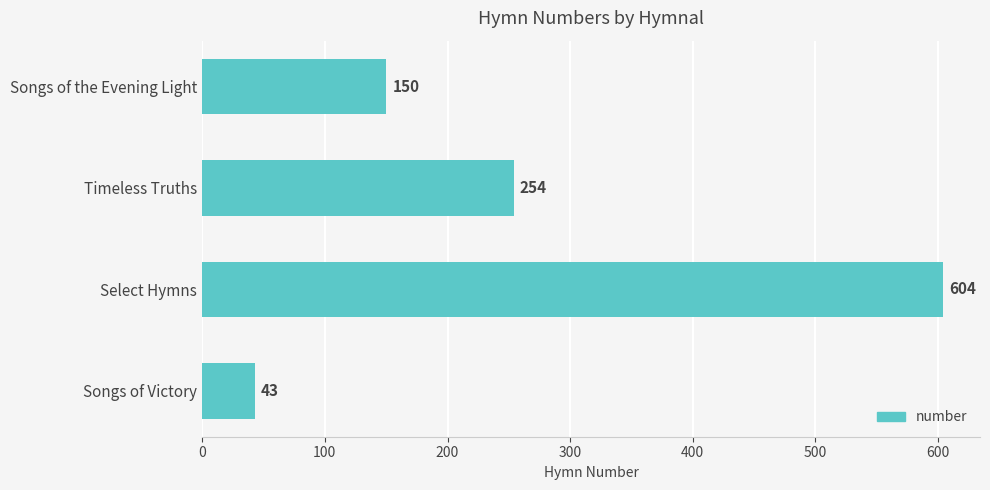

What is the label of the 4th bar from the bottom?

Songs of the Evening Light